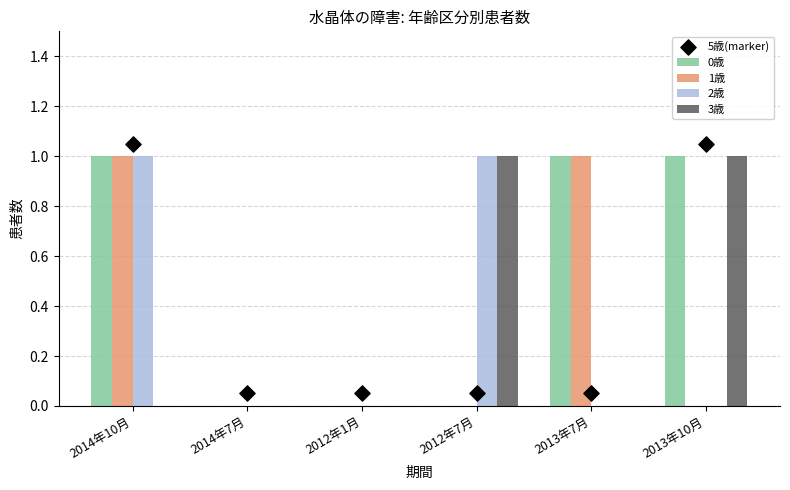

Which series contains the lowest Y value?

0歳